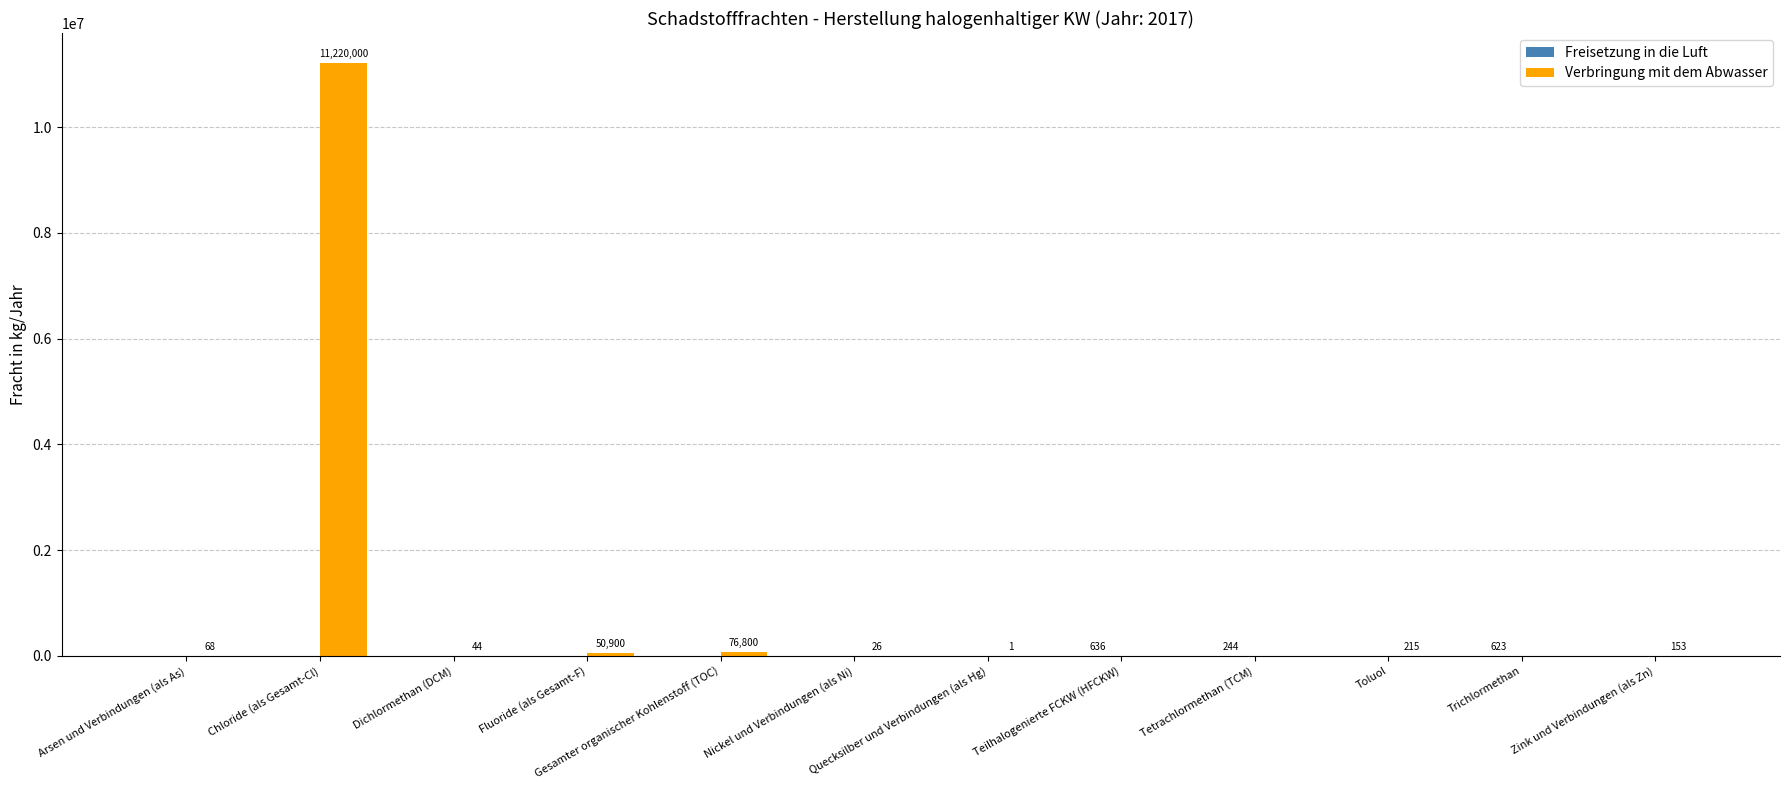

Which category has the highest value across all series?

Chloride (als Gesamt-Cl)